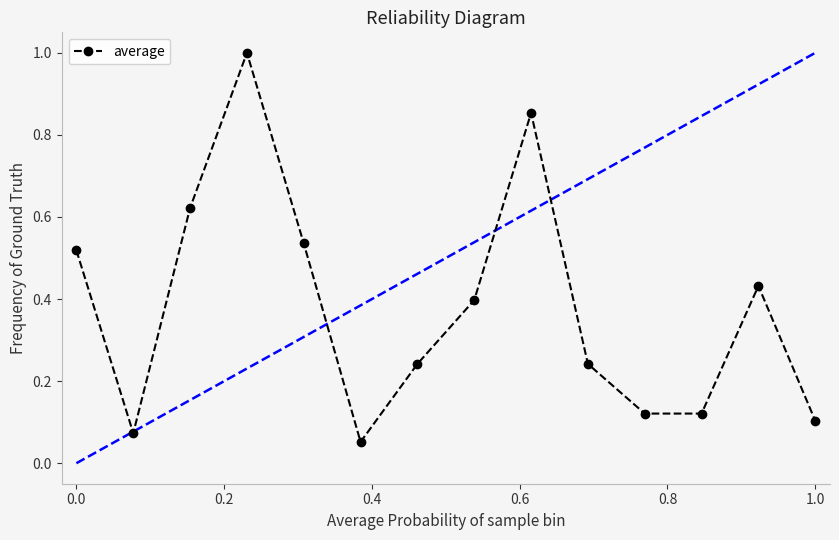

How many interior local peaks does the average series have?

3